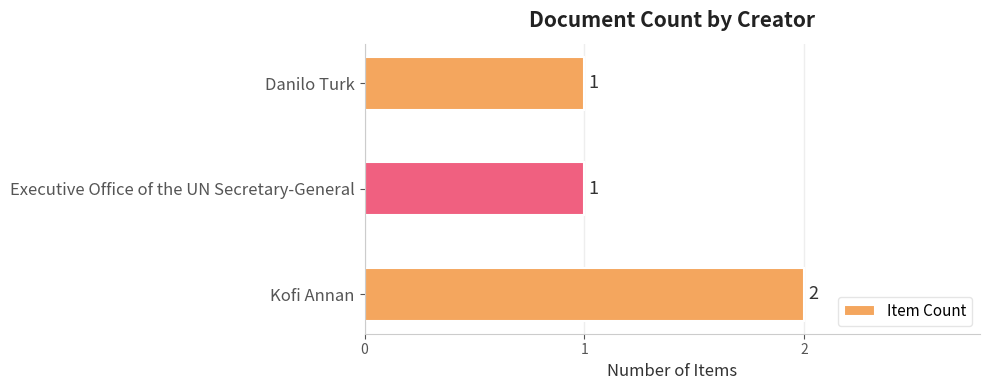

Reading top to bottom, what are all the values shown in this chart?

1	1	2